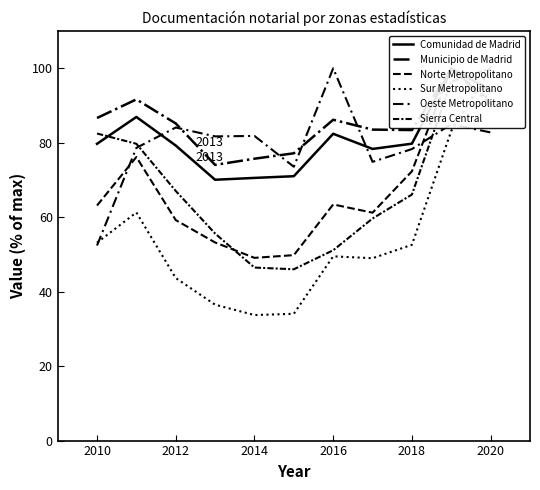

Which series has the widest spread of values?

Sur Metropolitano